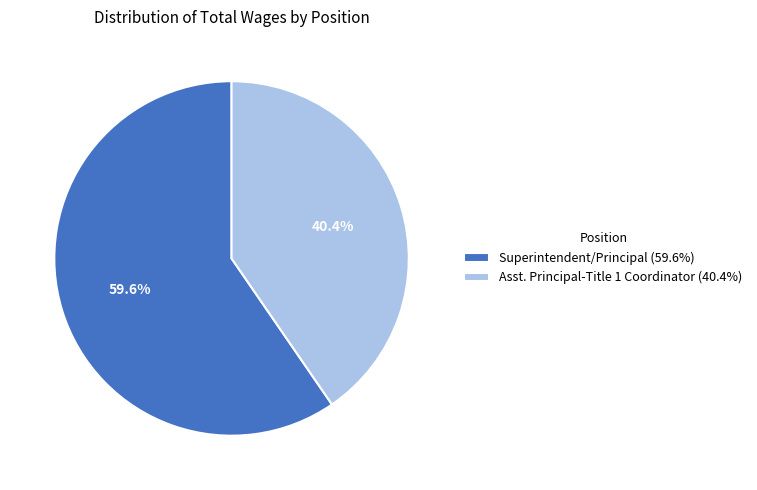

The Asst. Principal-Title 1 Coordinator slice represents 47% of the pie. True or false?

False